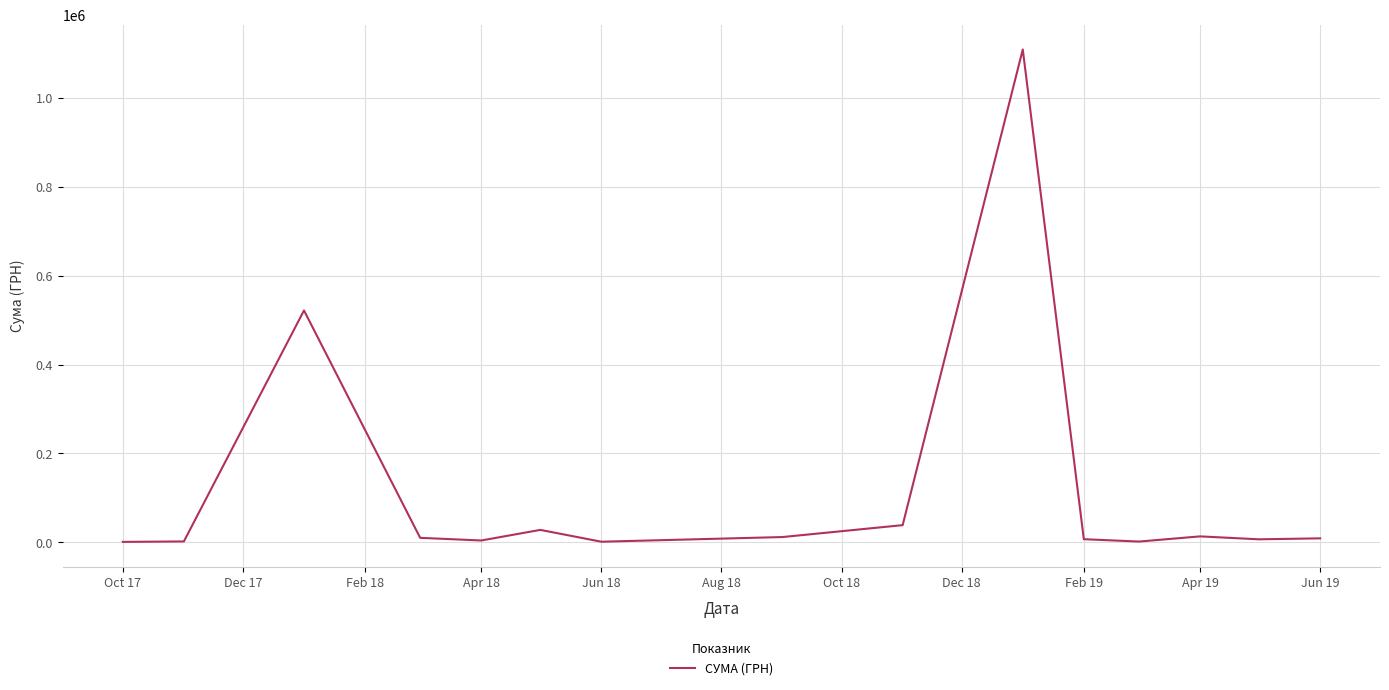

How many lines are shown in the chart?

1